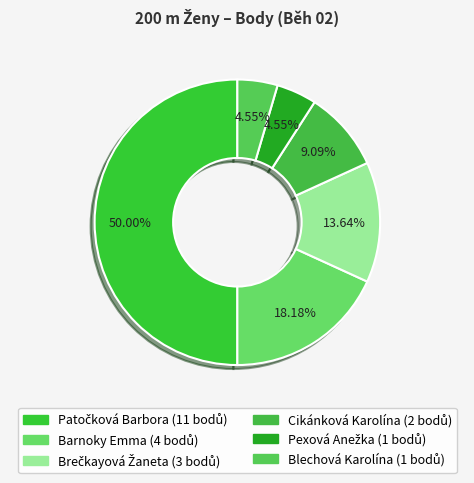

How many segments does this pie chart have?

6